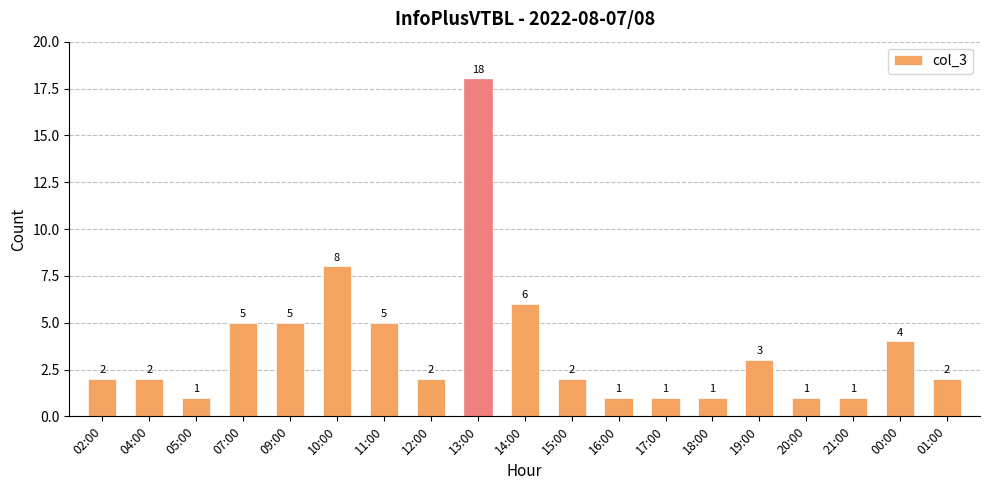

What is the greatest value displayed?

18